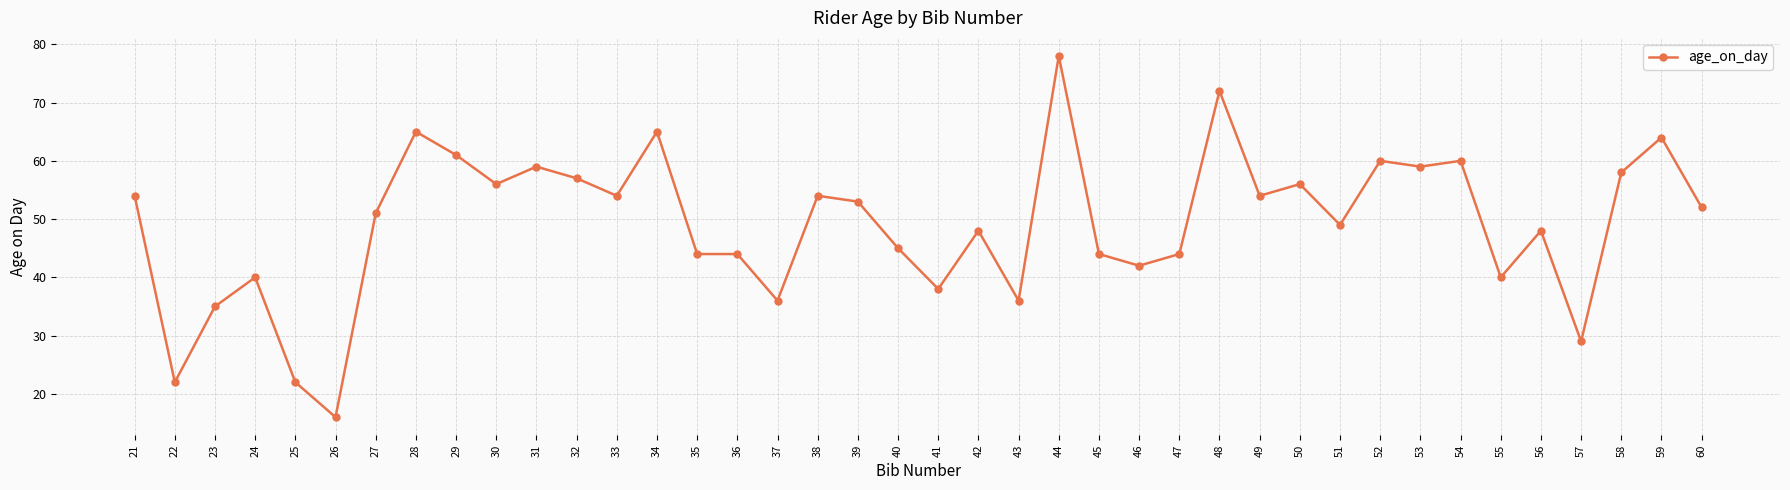

Where is the first local minimum?

22